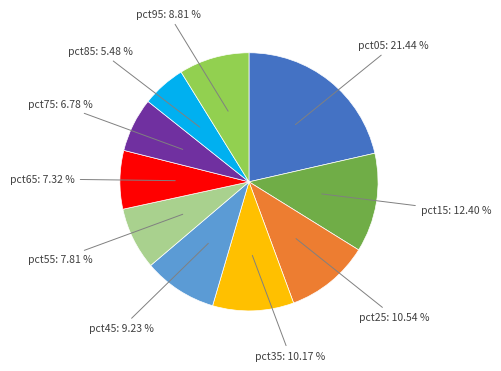

Is there a majority slice in this chart?

No